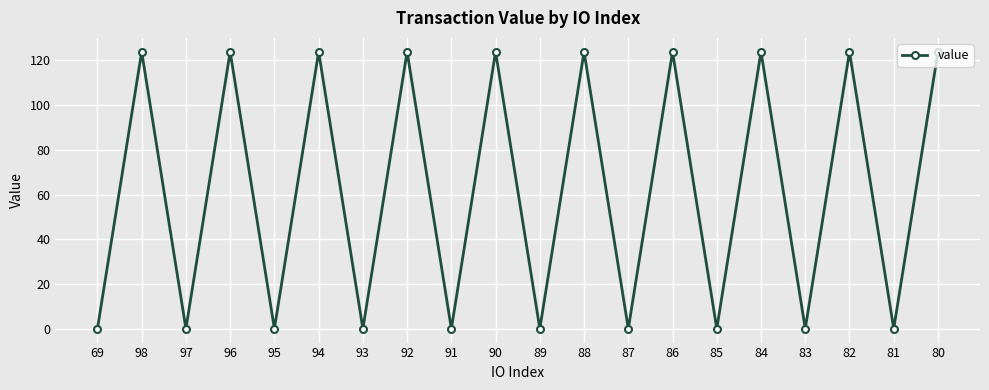

True or false: the data shows 83.6 at 92.

False